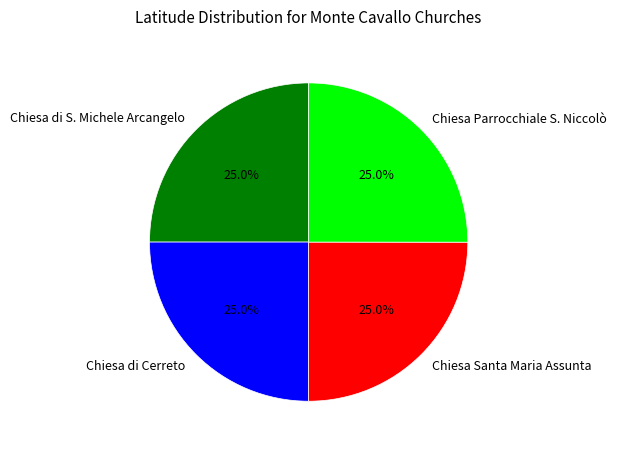

Does any single category account for the majority?

No